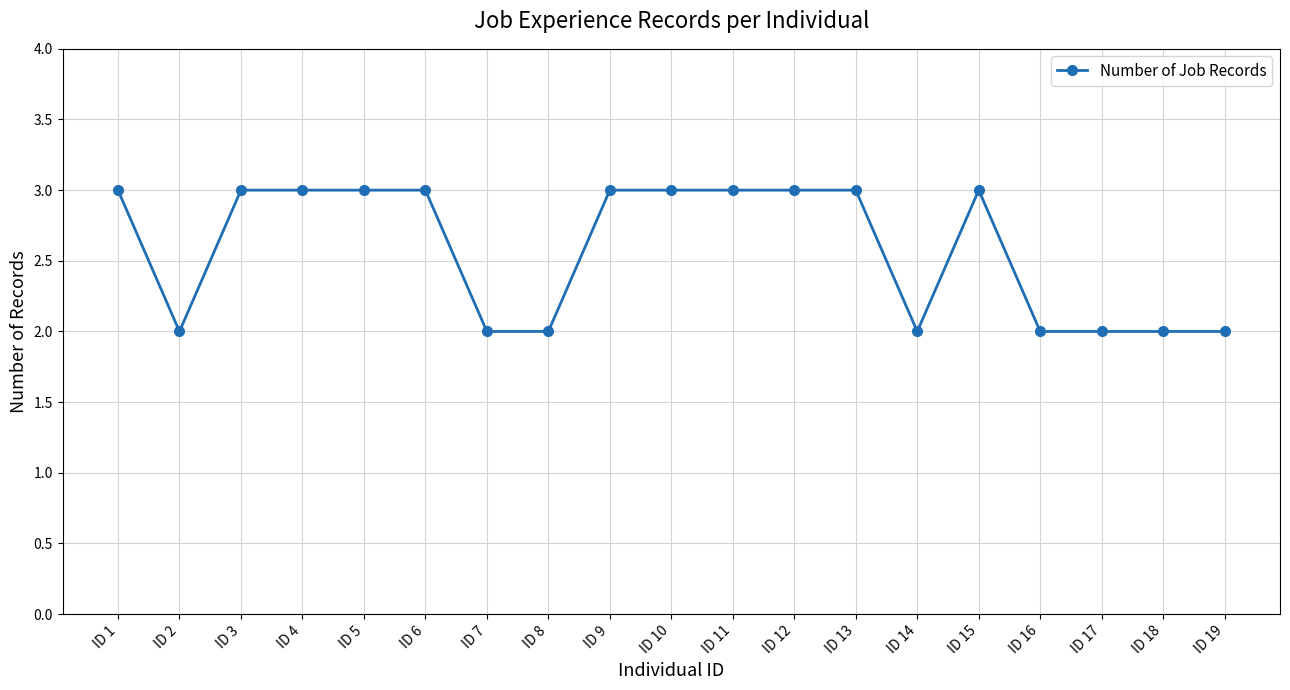

Approximately how many times larger is the value at ID 3 compared to ID 11?

1.0